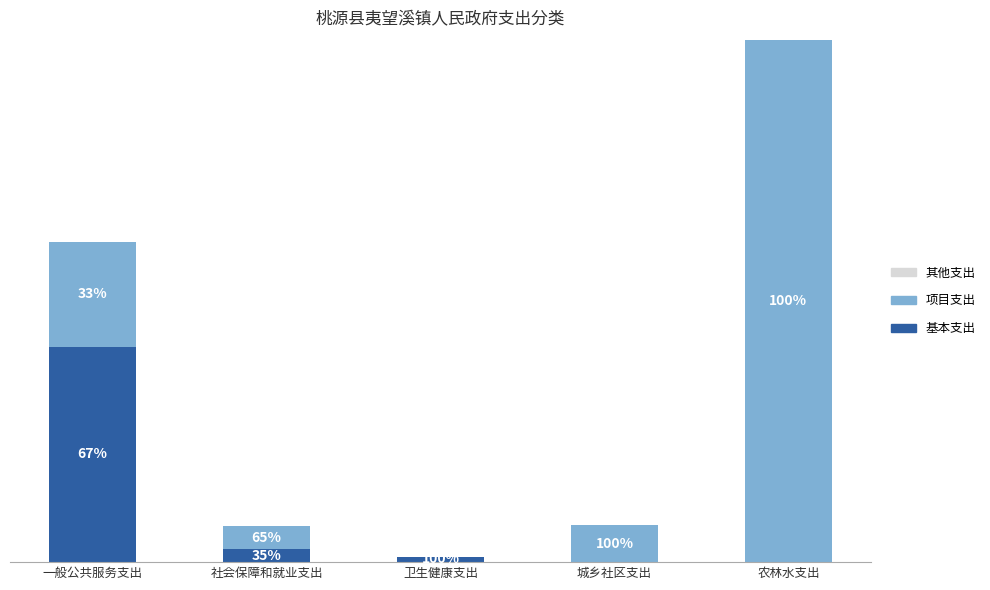

Are the bars horizontal?

No